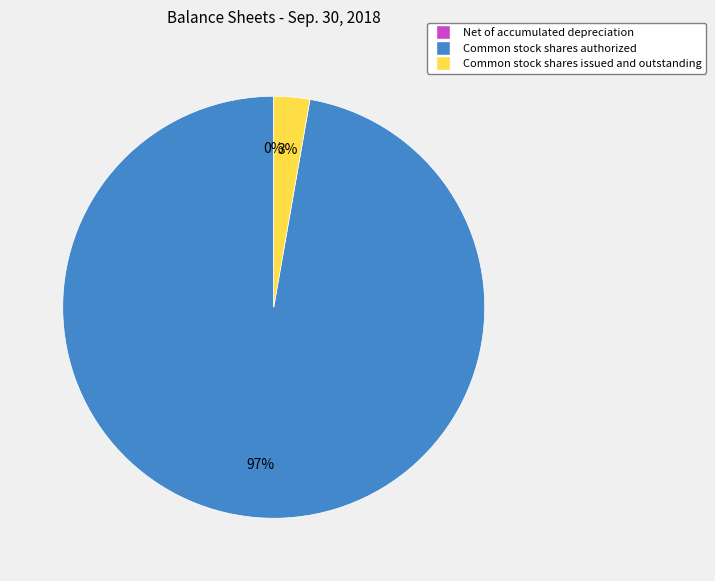

To the nearest percent, what is the difference between the largest and smallest slice percentages?

97%